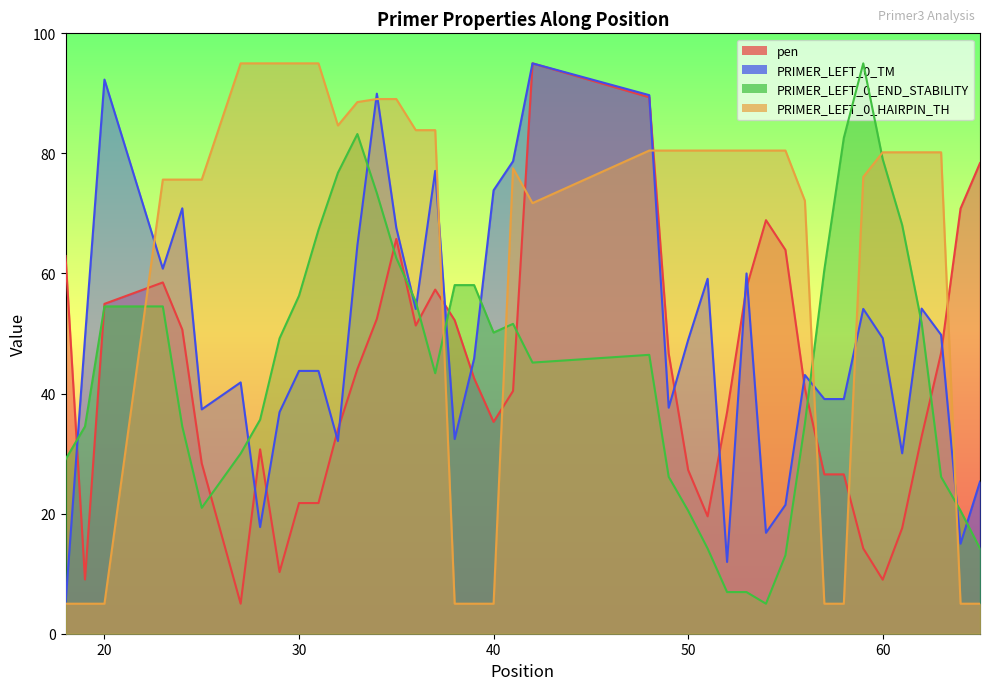

What is the maximum value shown in the chart?

95.0